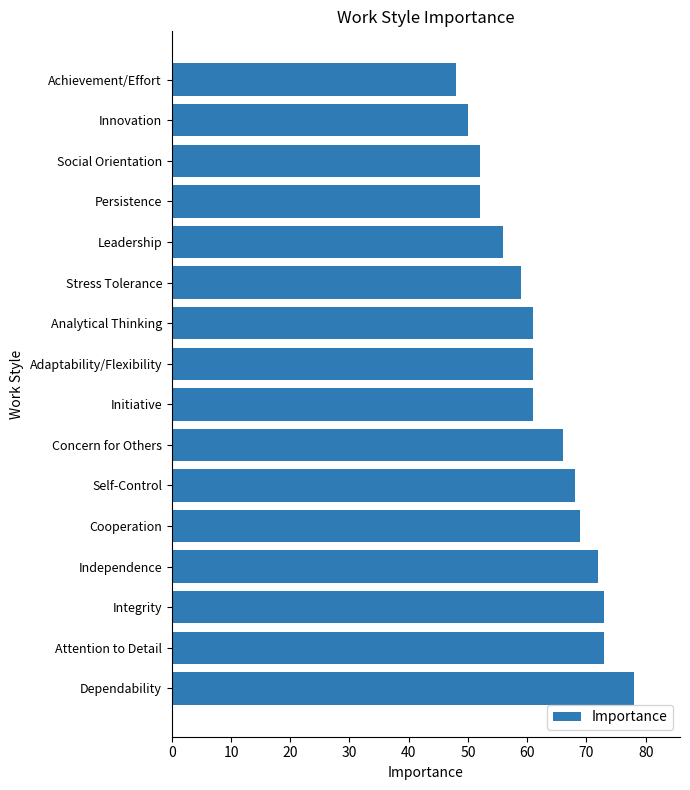

How many bars are there in total?

16